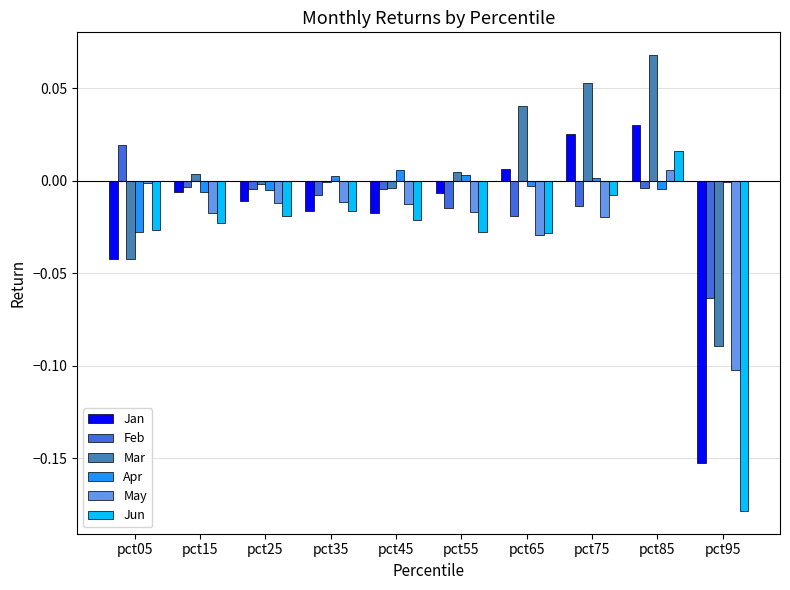

How many categories are shown in the chart?

10